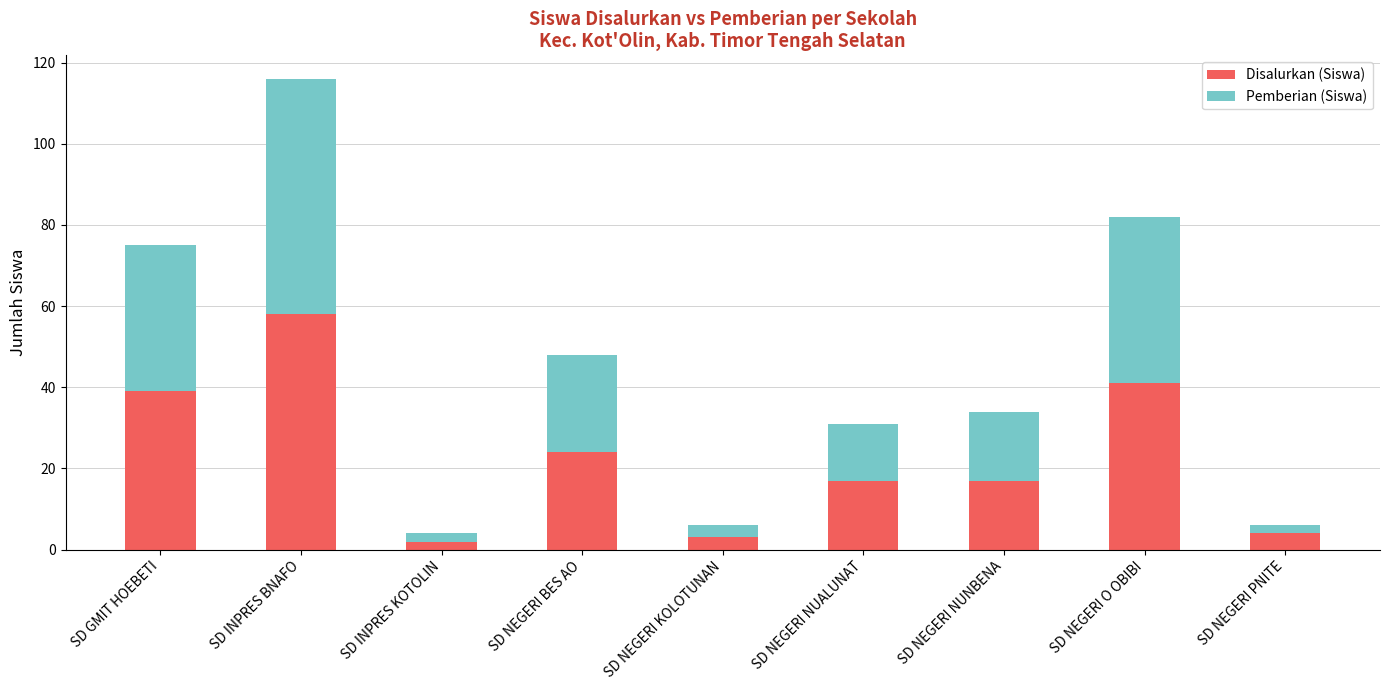

What is the difference between the Disalurkan (Siswa) values at SD NEGERI NUALUNAT and SD INPRES BNAFO?

41